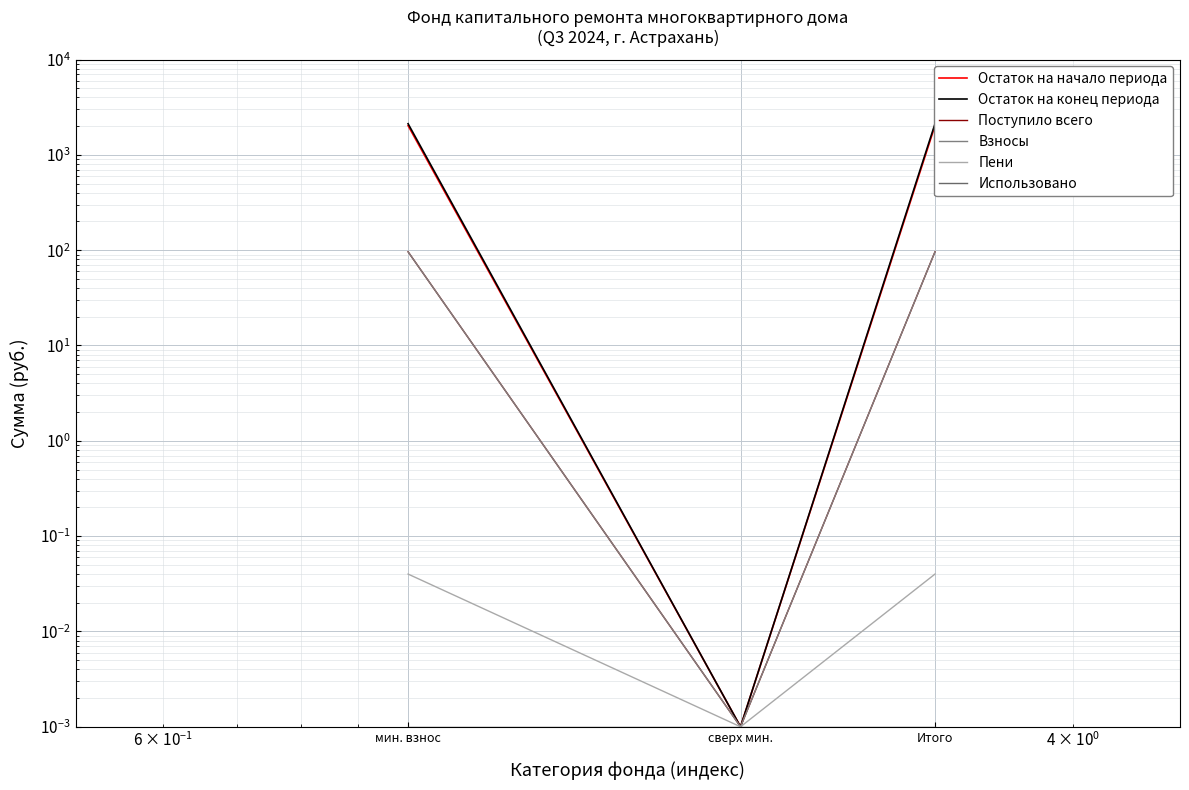

What is the value of the Взносы point at the 1st from the left?

96.2